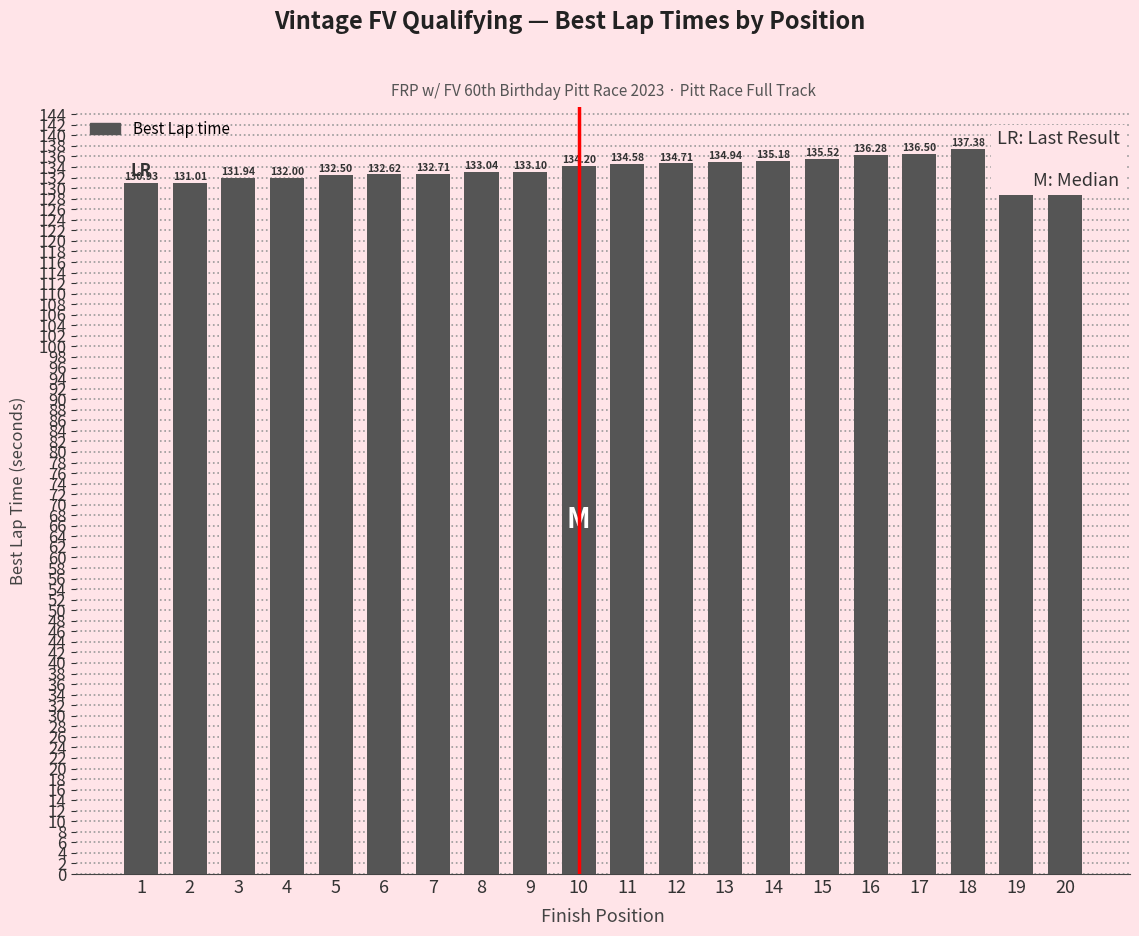

List the labels in order of value, largest first.

20, 19, 18, 17, 16, 15, 14, 13, 12, 11, 10, 9, 8, 7, 6, 5, 4, 3, 2, 1